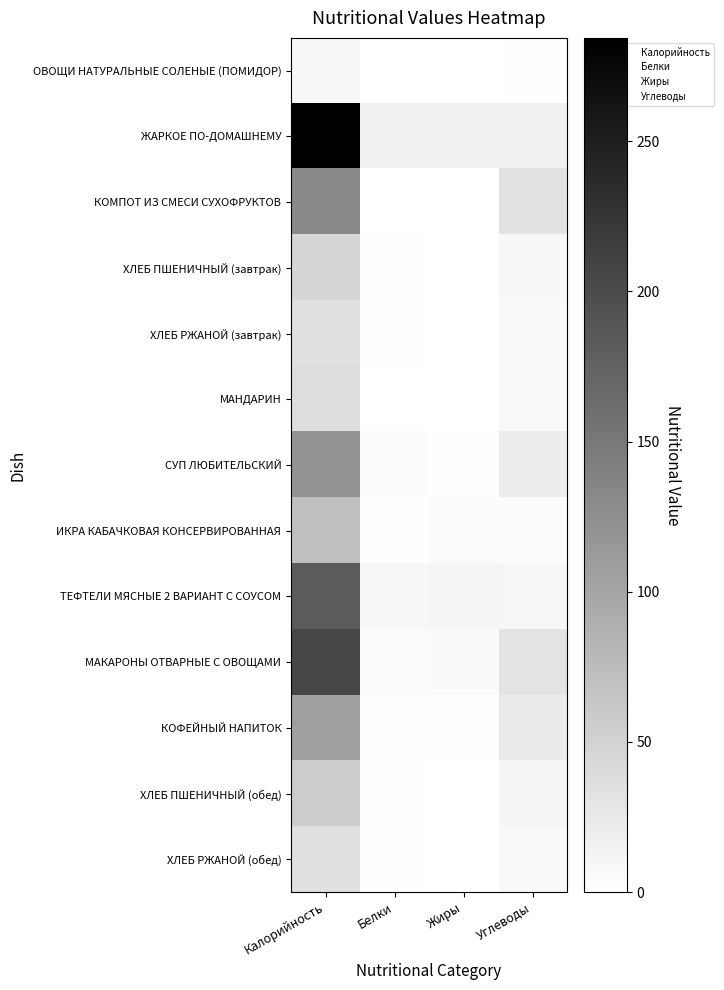

Which series changed the most between Белки and Углеводы?

КОМПОТ ИЗ СМЕСИ СУХОФРУКТОВ